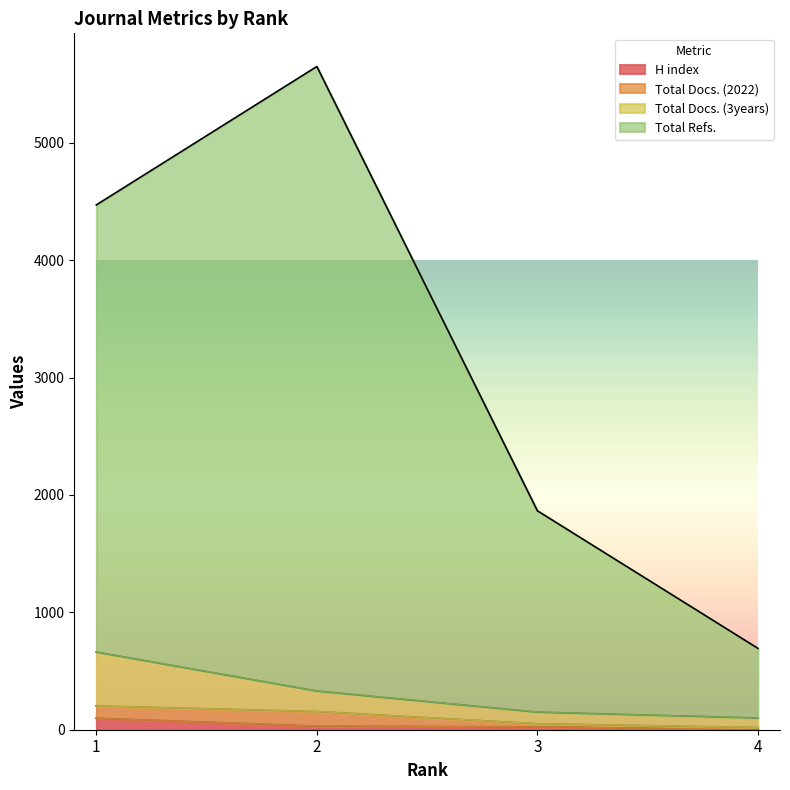

What is the difference between the highest and lowest values at 3?

1841